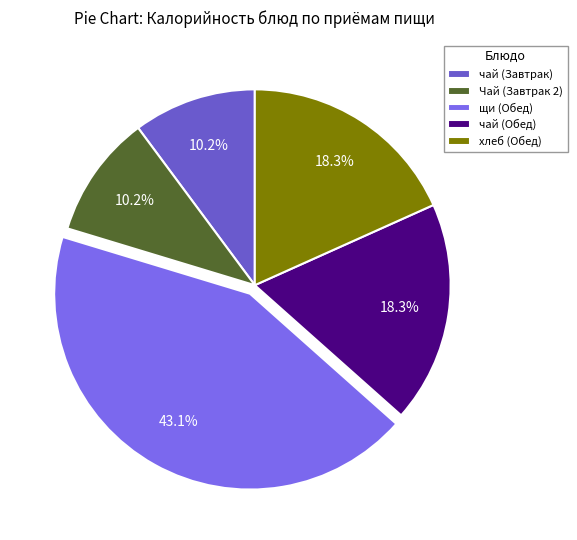

What percentage is the чай (Обед) slice, to the nearest percent?

18%